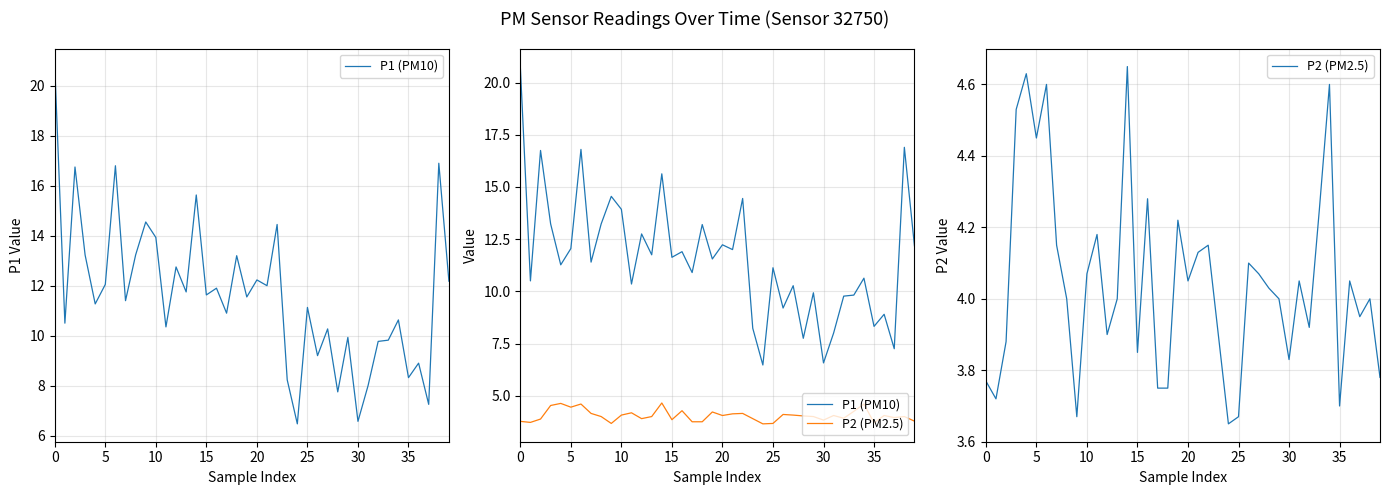

How many data points does each series have?

40